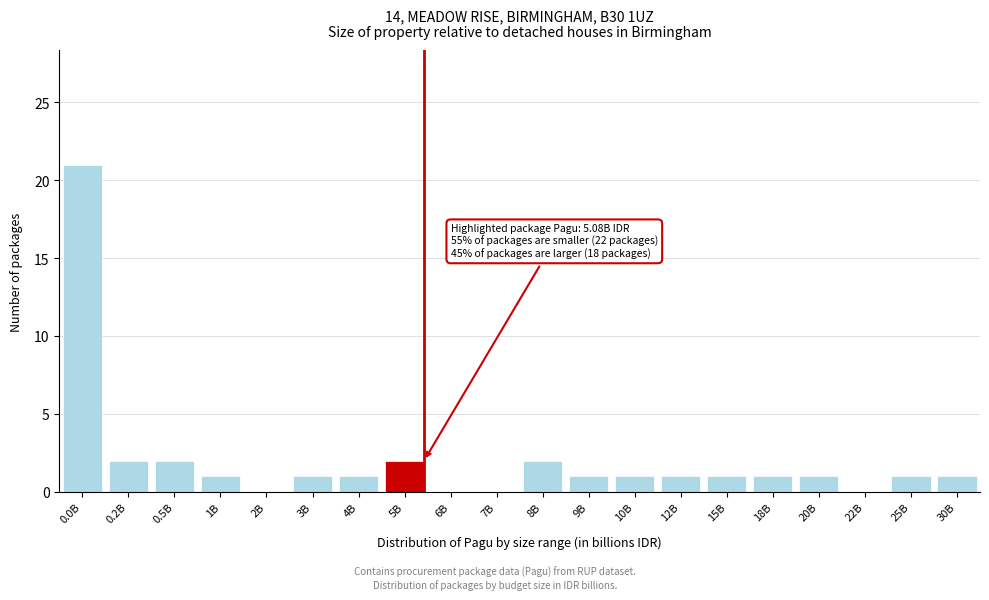

Reading left to right, transcribe all the data shown in this chart.

0.0B=21	0.2B=2	0.5B=2	1B=1	2B=0	3B=1	4B=1	5B=2	6B=0	7B=0	8B=2	9B=1	10B=1	12B=1	15B=1	18B=1	20B=1	22B=0	25B=1	30B=1